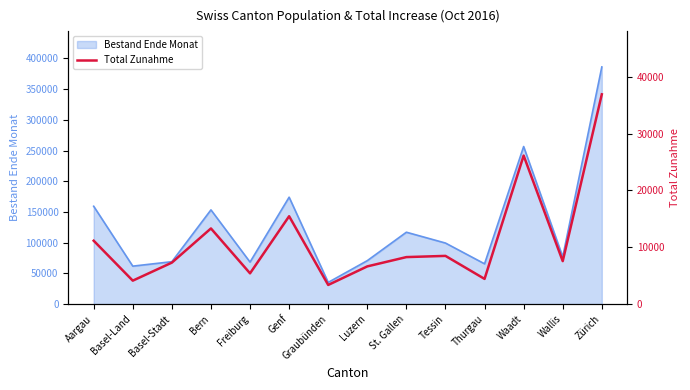

True or false: the data has more than 2 interior local peaks.

True